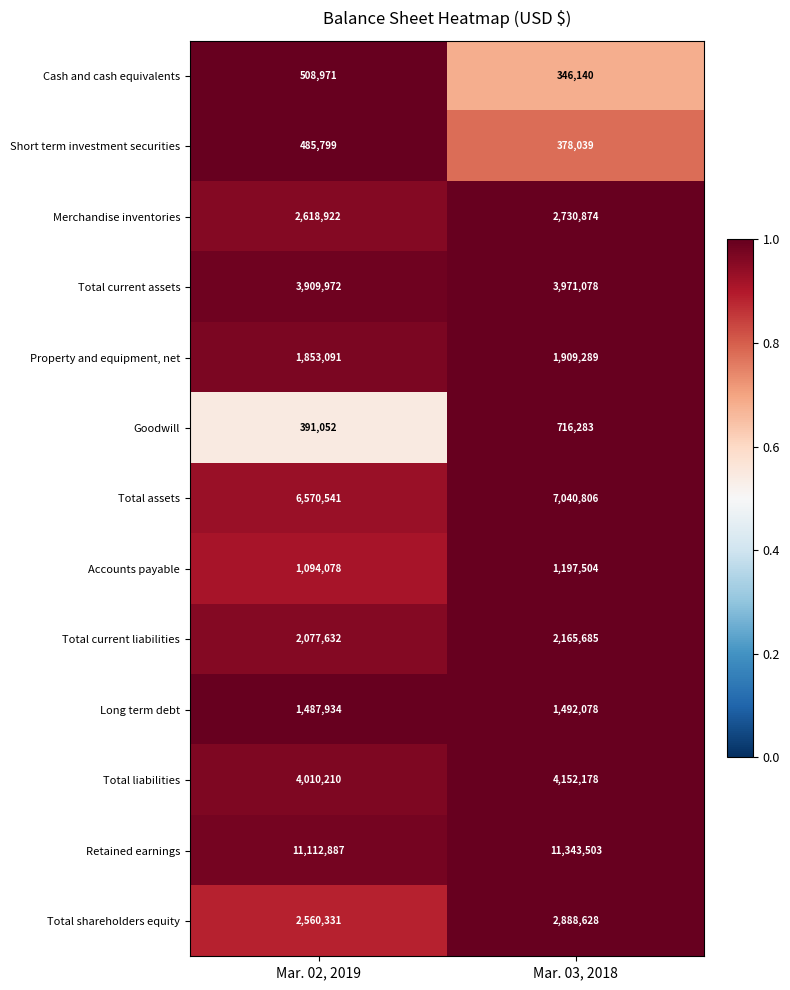

What is the spread (max minus min) of values at Mar. 02, 2019?

10721835